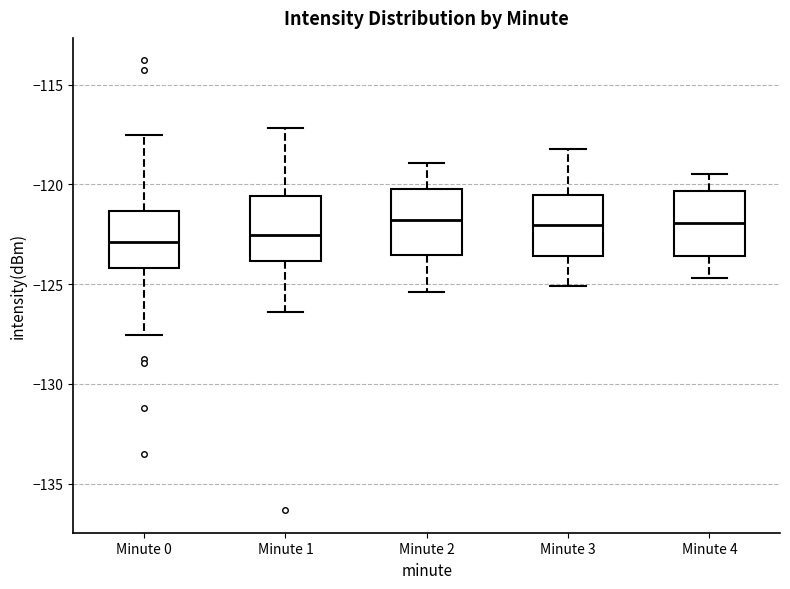

Reading left to right, read every box against the y-axis: the position of its median line, the range the box covers, and the ends of its whiskers. The values are not printed on the chart, so give them approximately, as read against the axis.

Minute 0: median -123.0, box -124.0 to -121.5, whiskers -127.5 to -117.5
Minute 1: median -122.5, box -124.0 to -120.5, whiskers -126.5 to -117.0
Minute 2: median -122.0, box -123.5 to -120.0, whiskers -125.5 to -119.0
Minute 3: median -122.0, box -123.5 to -120.5, whiskers -125.0 to -118.0
Minute 4: median -122.0, box -123.5 to -120.5, whiskers -124.5 to -119.5